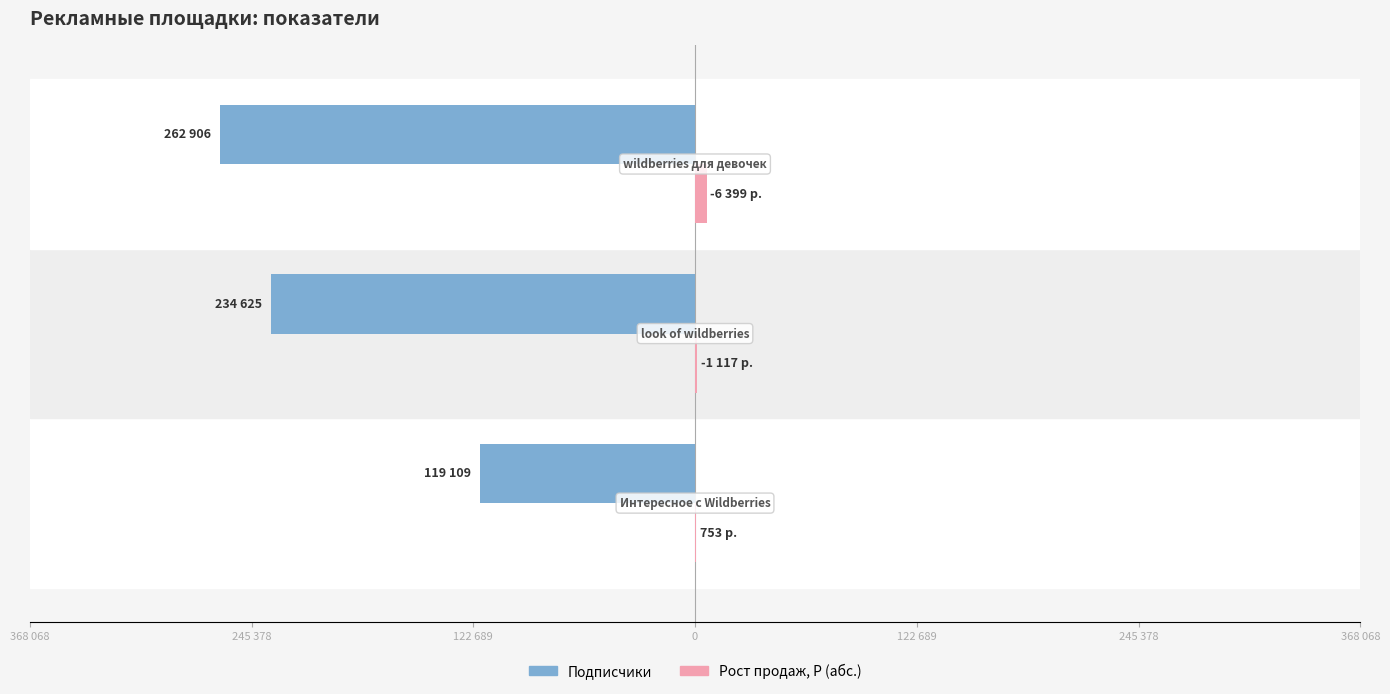

Are the bars horizontal?

Yes